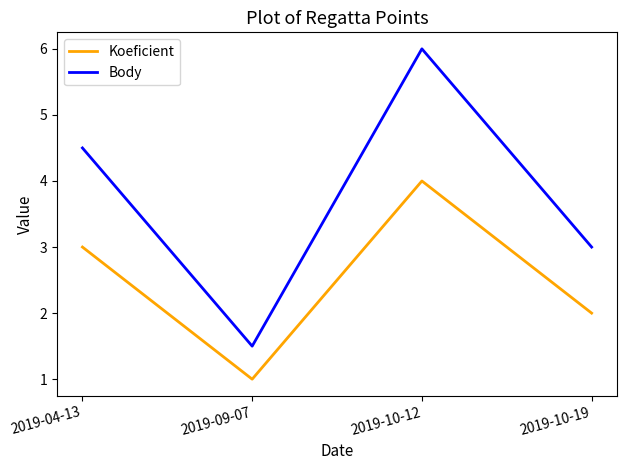

Reading right to left, transcribe all the data shown in this chart.

Koeficient: 2019-10-19=2.0	2019-10-12=4.0	2019-09-07=1.0	2019-04-13=3.0
Body: 2019-10-19=3.0	2019-10-12=6.0	2019-09-07=1.5	2019-04-13=4.5